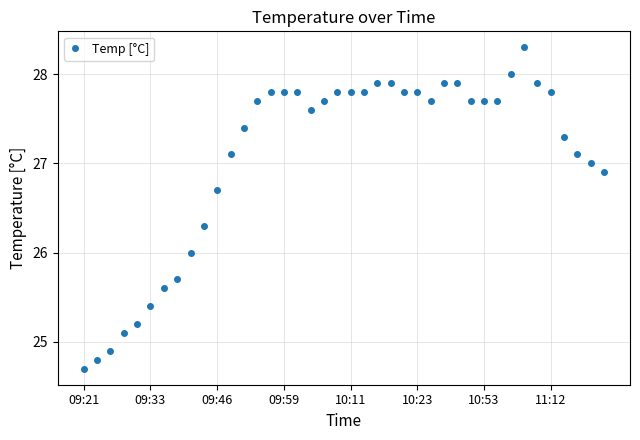

What is the smallest value displayed?

24.7